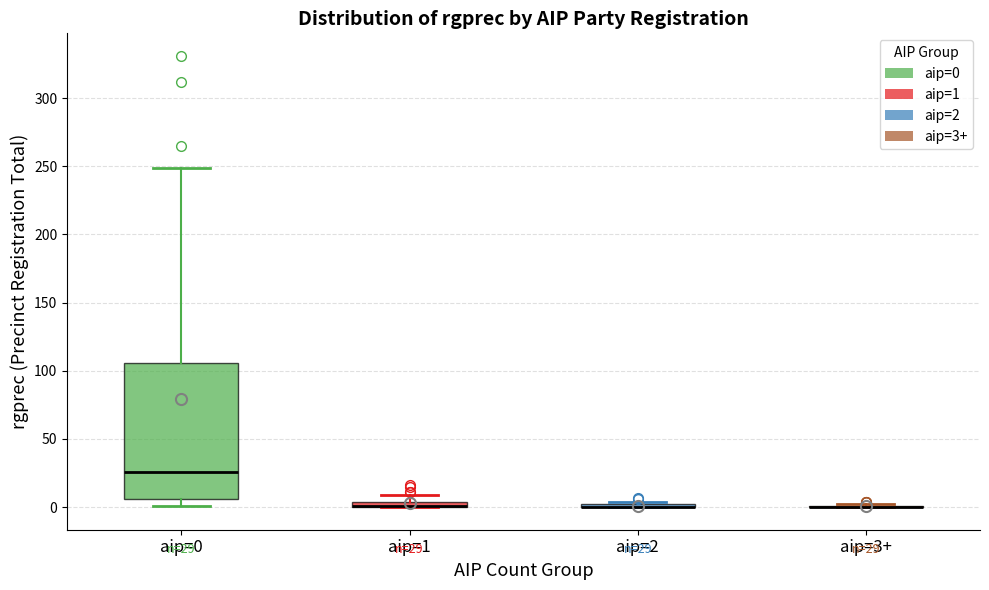

Comparing the boxes themselves (not the whiskers), which one is the tallest?

aip=0